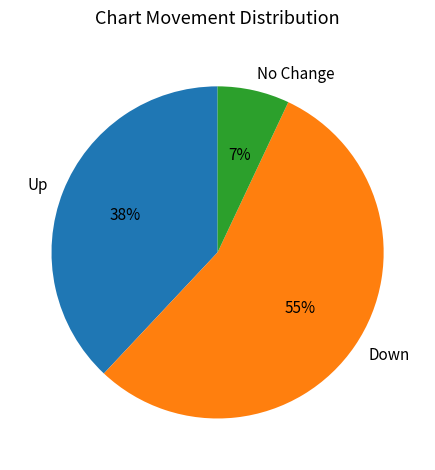

Which slice represents more than half of the pie?

Down